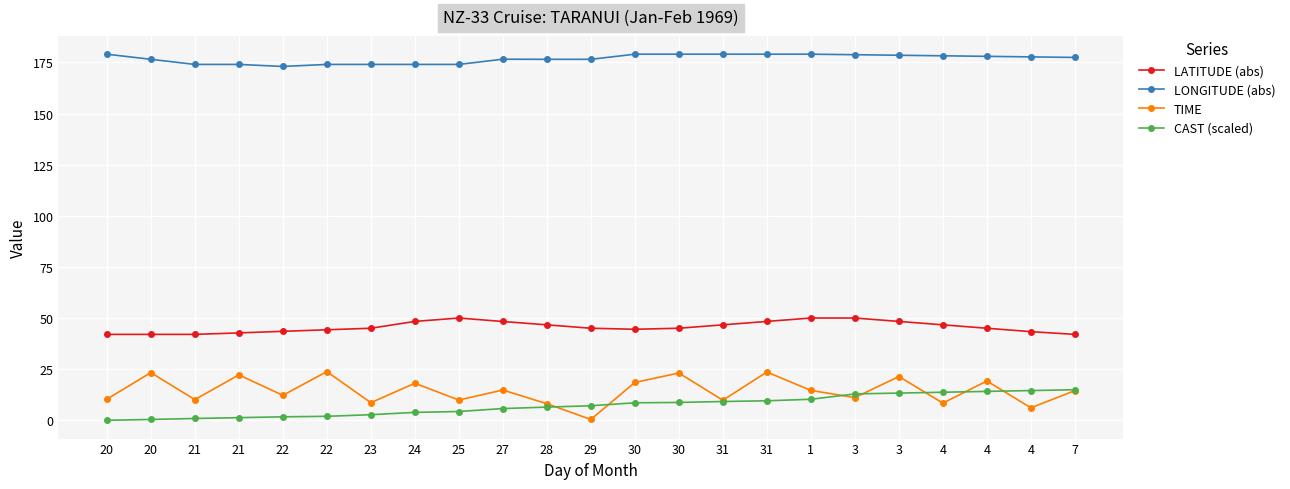

At which category is the sum across all series the highest?

3